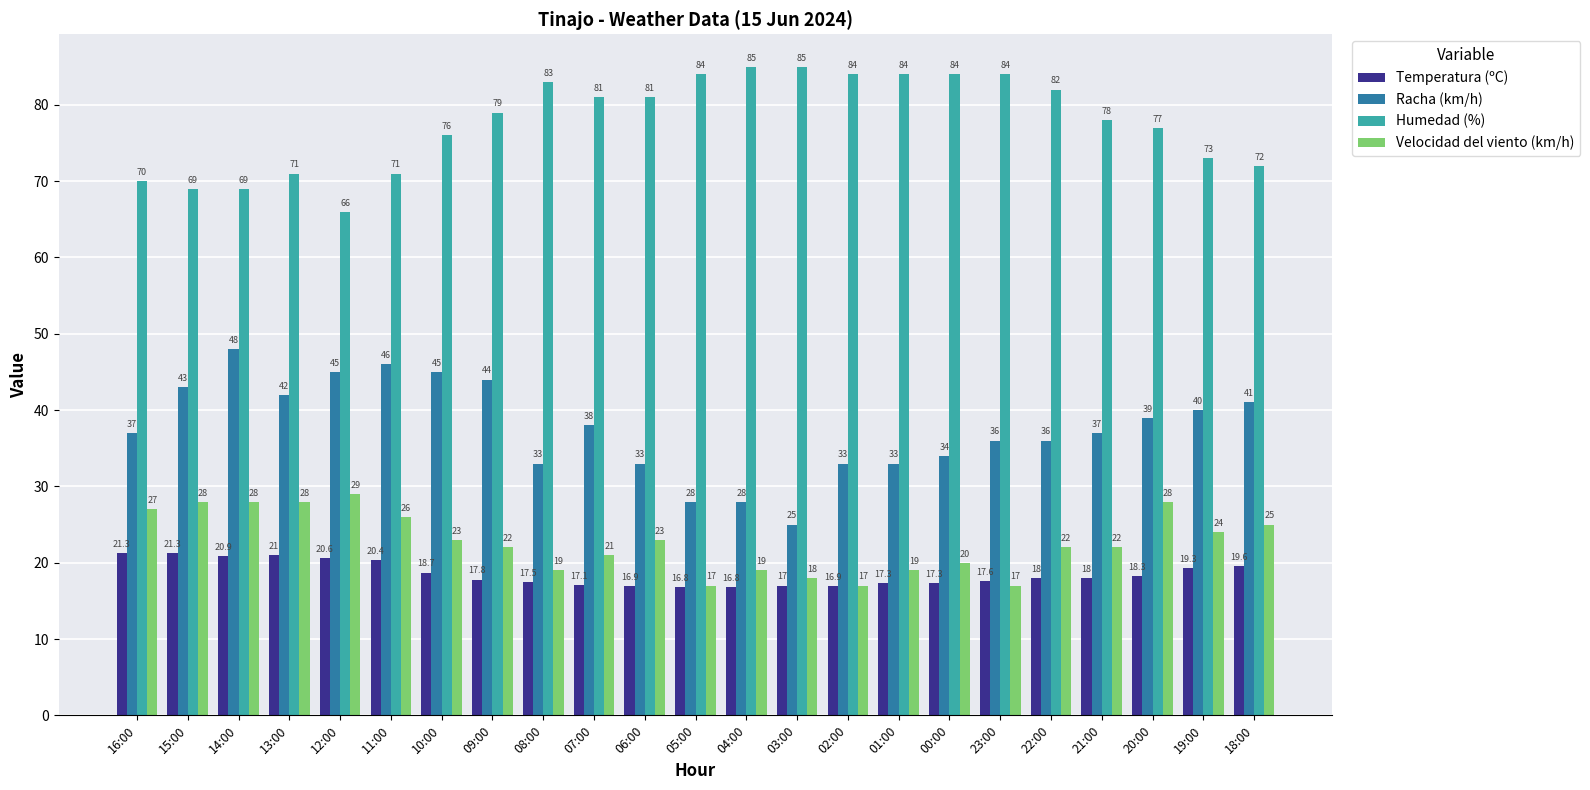

What is the total value across all series at 10:00?

162.7